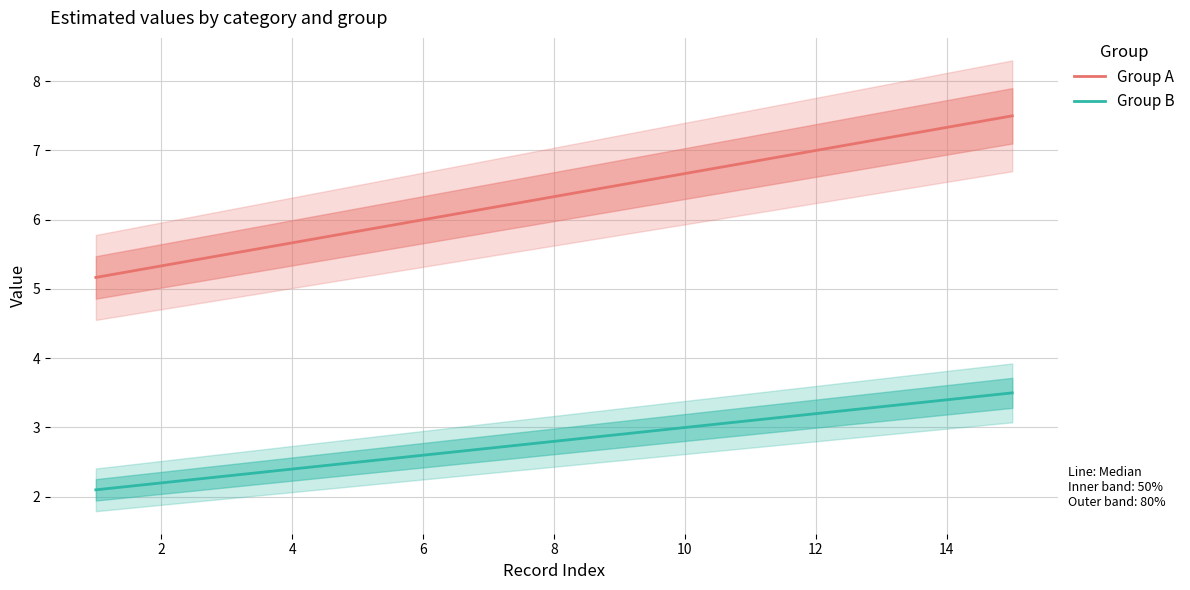

Is it true that Group B equals 3.0 at 10?

True